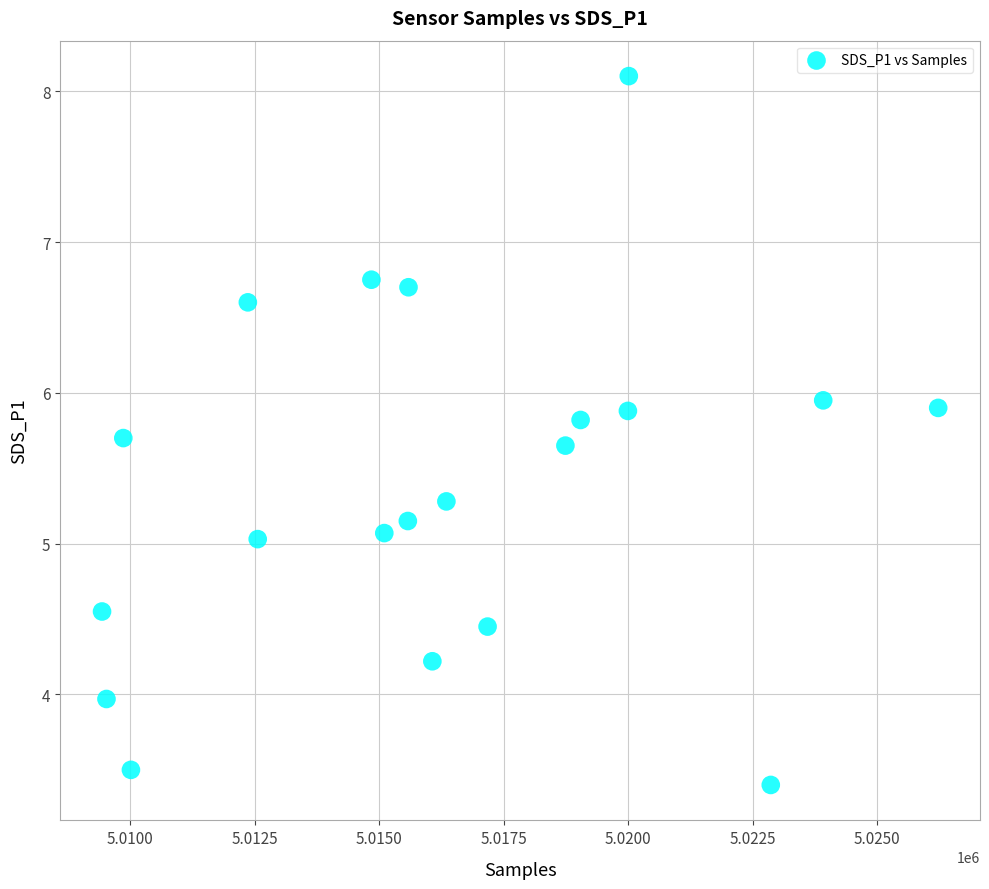

What is the range of Y values (max minus min)?

4.7